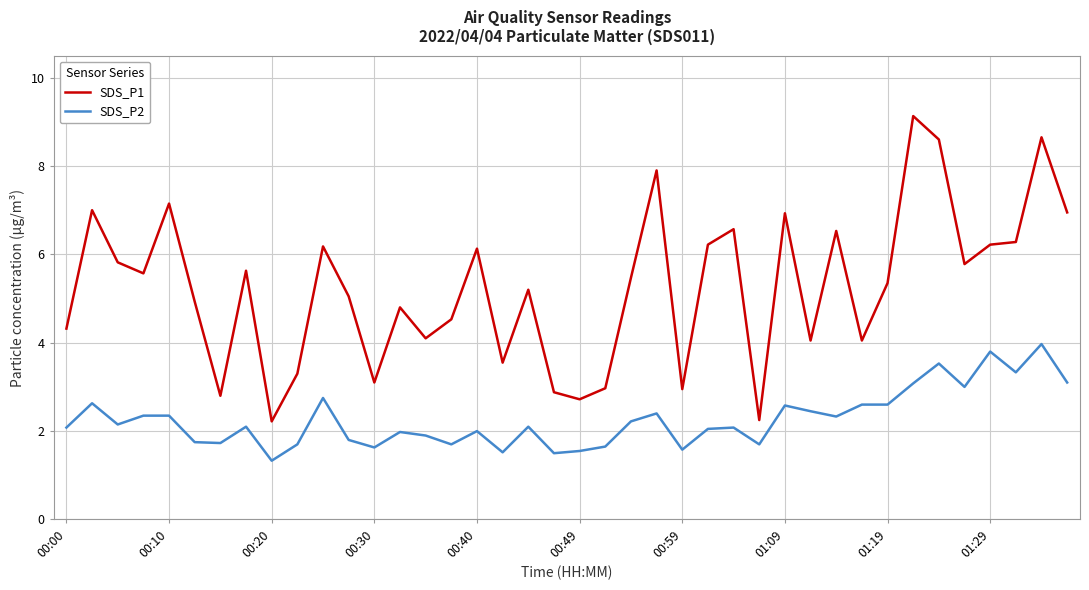

Does the chart display data point markers on the line(s)?

No